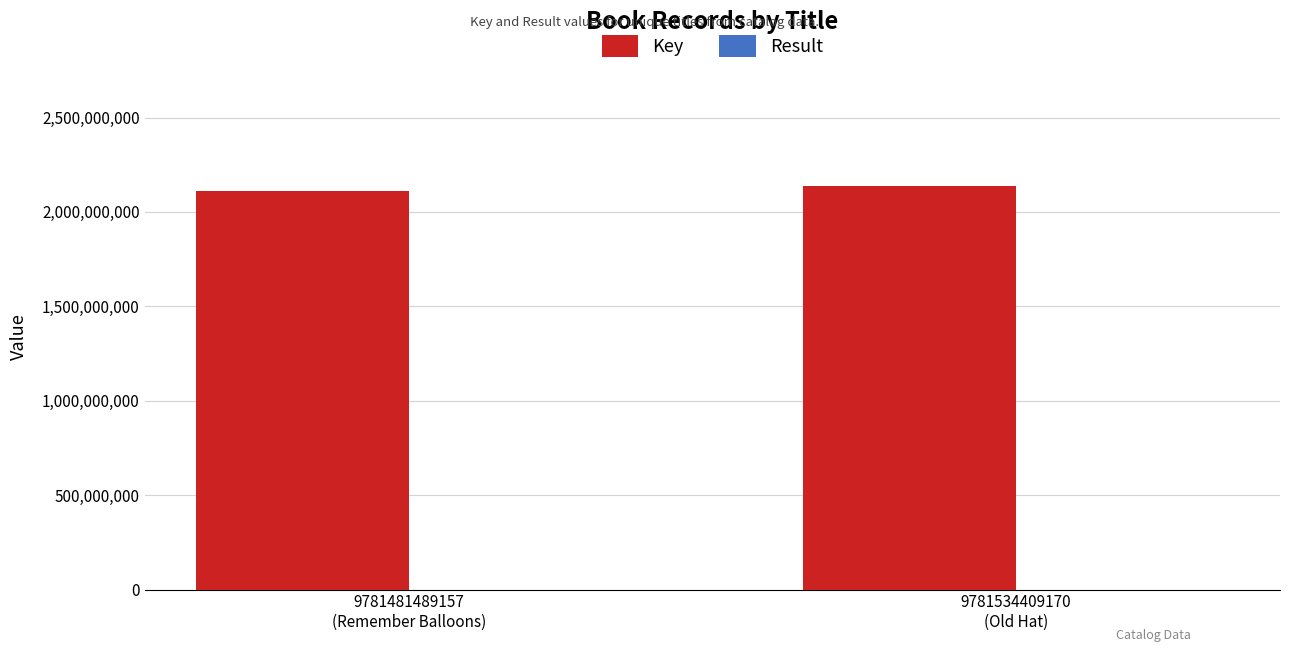

What is the highest value of the Key series?

2139698769